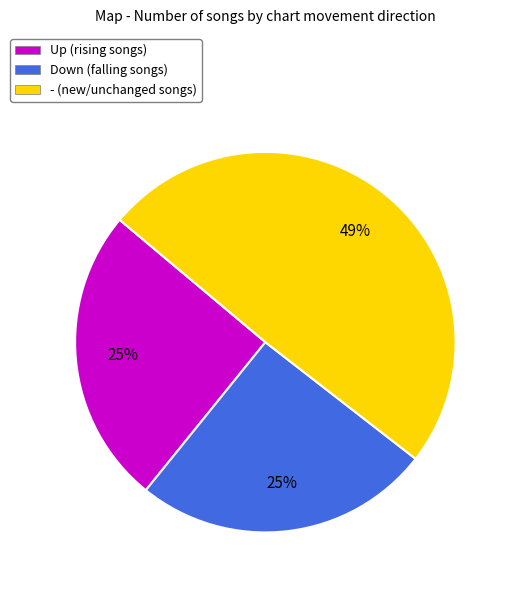

To the nearest percent, what percentage of the pie is - (new/unchanged songs)?

49%